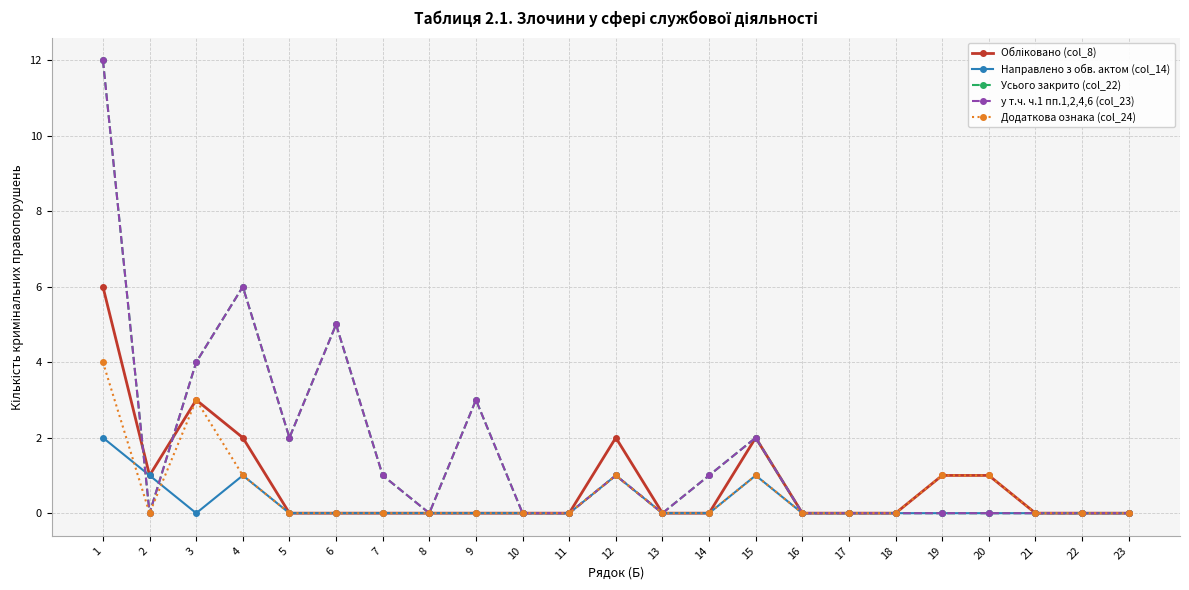

What is the sum of the у т.ч. ч.1 пп.1,2,4,6 (col_23) values at 11 and 7?

1